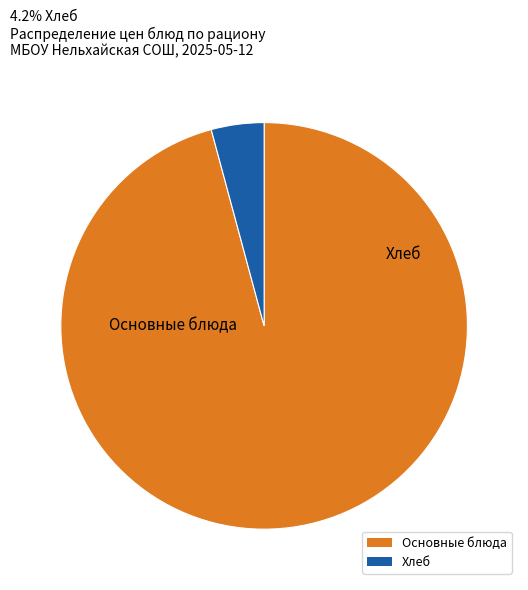

Is there a majority slice in this chart?

Yes